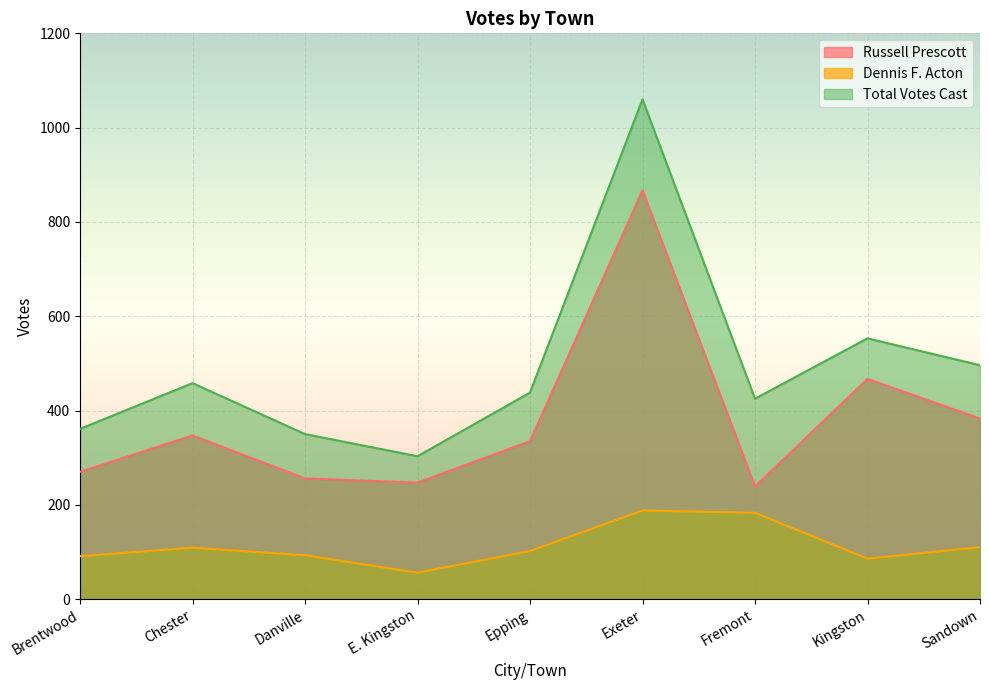

At which label is Russell Prescott closest to 553?

Kingston